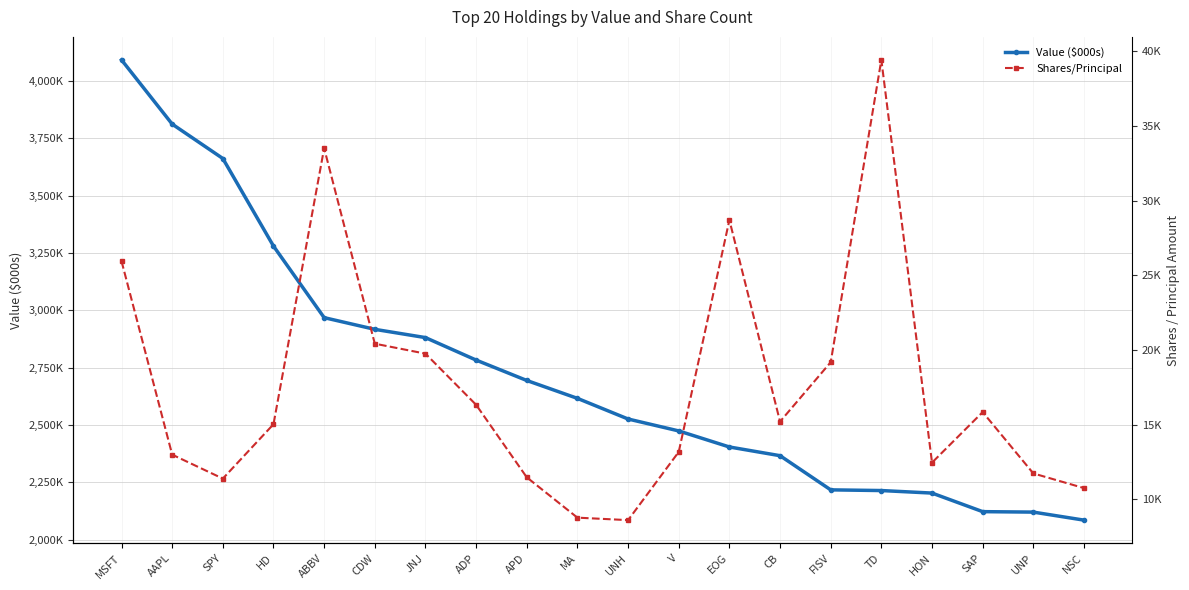

True or false: Value ($000s) and Shares/Principal cross at least once.

False